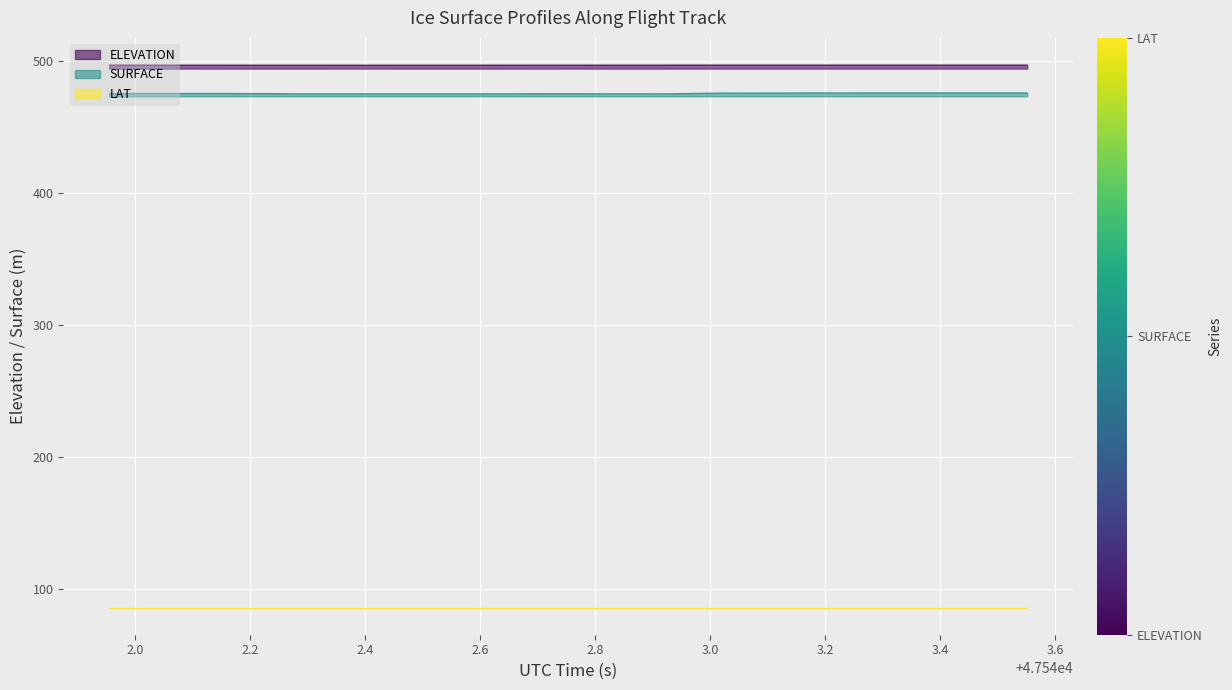

Reading left to right, list all the values displayed in this chart.

ELEVATION: 496.7	496.7	496.7	496.7	496.7	496.7	496.7	496.7	496.7	496.7	496.7	496.7	496.7	496.7	496.7	496.7	496.7	496.7	496.7	496.7	496.7	496.7	496.7	496.7	496.7	496.7	496.7	496.7	496.7	496.7	496.7	496.7	496.7	496.7	496.7	496.7	496.7	496.7	496.7	496.7
SURFACE: 475.3	475.3	475.3	475.3	475.3	475.3	475.2	475.1	474.9	474.9	474.9	474.9	474.9	474.9	474.9	474.9	474.9	474.9	475.1	475.0	475.0	475.0	475.0	475.0	475.0	475.3	475.5	475.6	475.6	475.6	475.6	475.6	475.6	475.6	475.7	475.7	475.7	475.7	475.7	475.6
LAT: 85.6	85.6	85.6	85.6	85.6	85.6	85.6	85.6	85.6	85.6	85.6	85.6	85.6	85.6	85.6	85.6	85.6	85.6	85.6	85.6	85.6	85.6	85.6	85.6	85.6	85.6	85.6	85.6	85.6	85.6	85.6	85.6	85.6	85.6	85.6	85.6	85.6	85.6	85.6	85.6